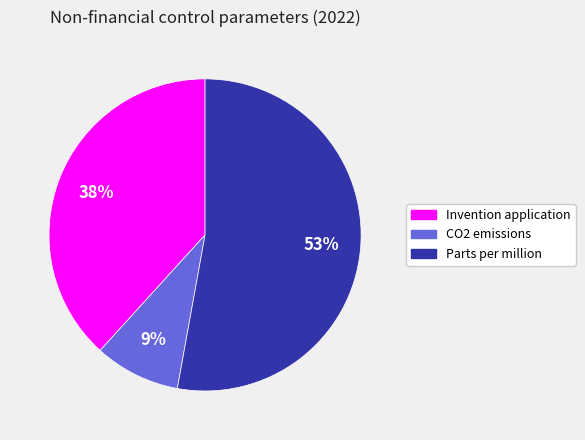

Is Invention application the majority of the pie?

No